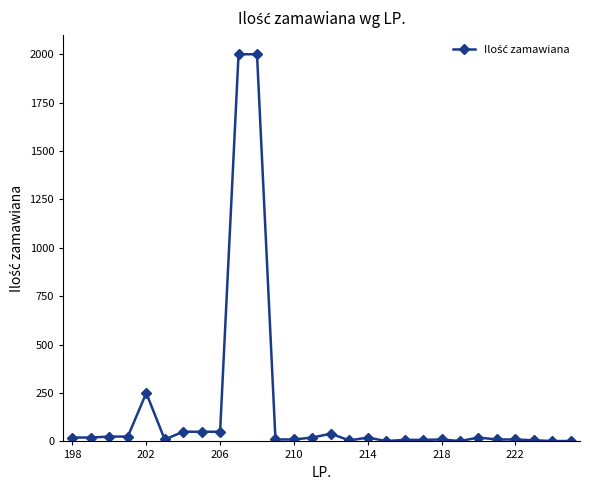

What is the average value?

167